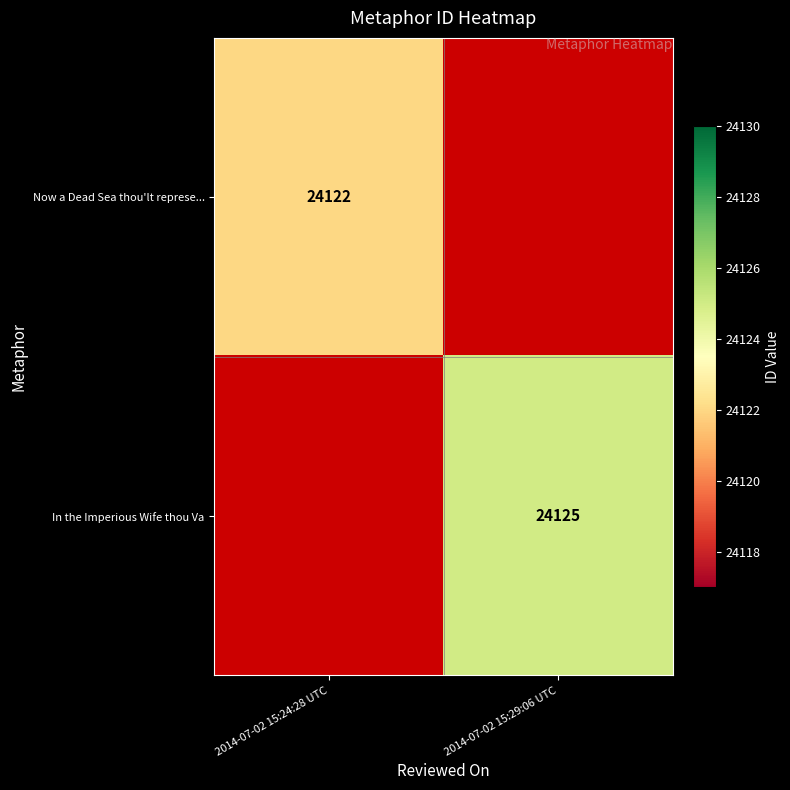

True or false: In the Imperious Wife thou Va has a value of 24125 at 2014-07-02 15:29:06 UTC.

True